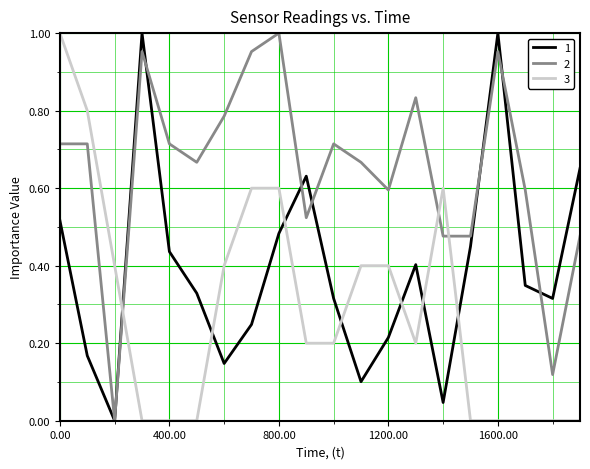

Does the chart display data point markers on the line(s)?

No